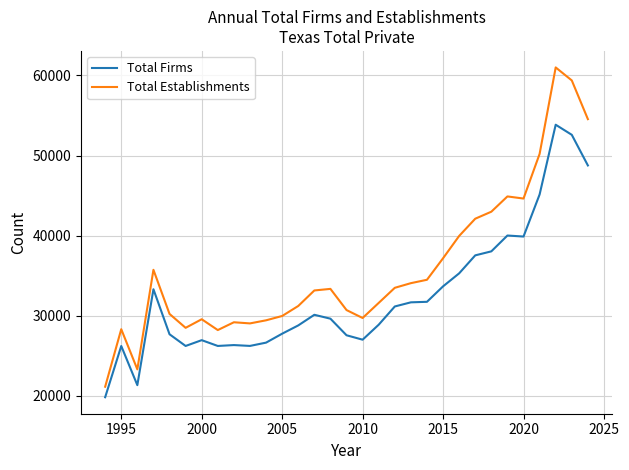

List the series in order of their overall mean, highest first.

Total Establishments, Total Firms